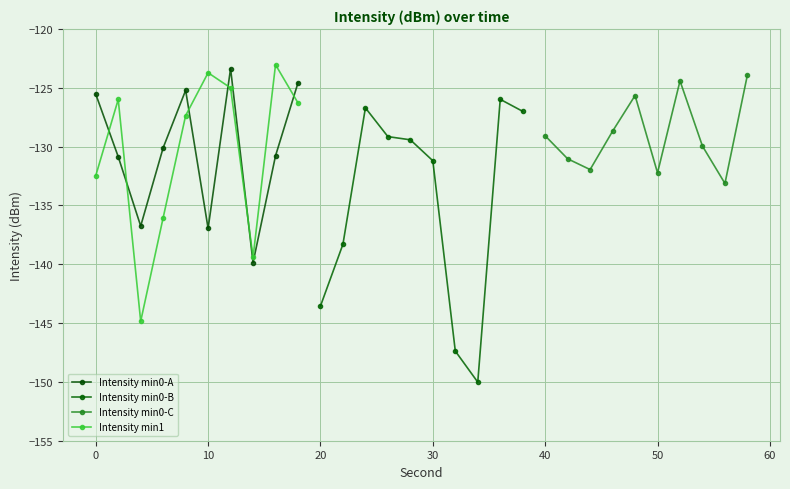

Reading left to right, list all the values displayed in this chart.

Intensity min0-A: -125.5	-130.9	-136.7	-130.1	-125.2	-137.0	-123.4	-139.9	-130.8	-124.6
Intensity min0-B: -143.6	-138.3	-126.7	-129.2	-129.4	-131.2	-147.4	-150.0	-126.0	-127.0
Intensity min0-C: -129.1	-131.0	-132.0	-128.7	-125.7	-132.2	-124.4	-130.0	-133.1	-123.9
Intensity min1: -132.5	-126.0	-144.8	-136.0	-127.4	-123.7	-125.0	-139.4	-123.0	-126.3